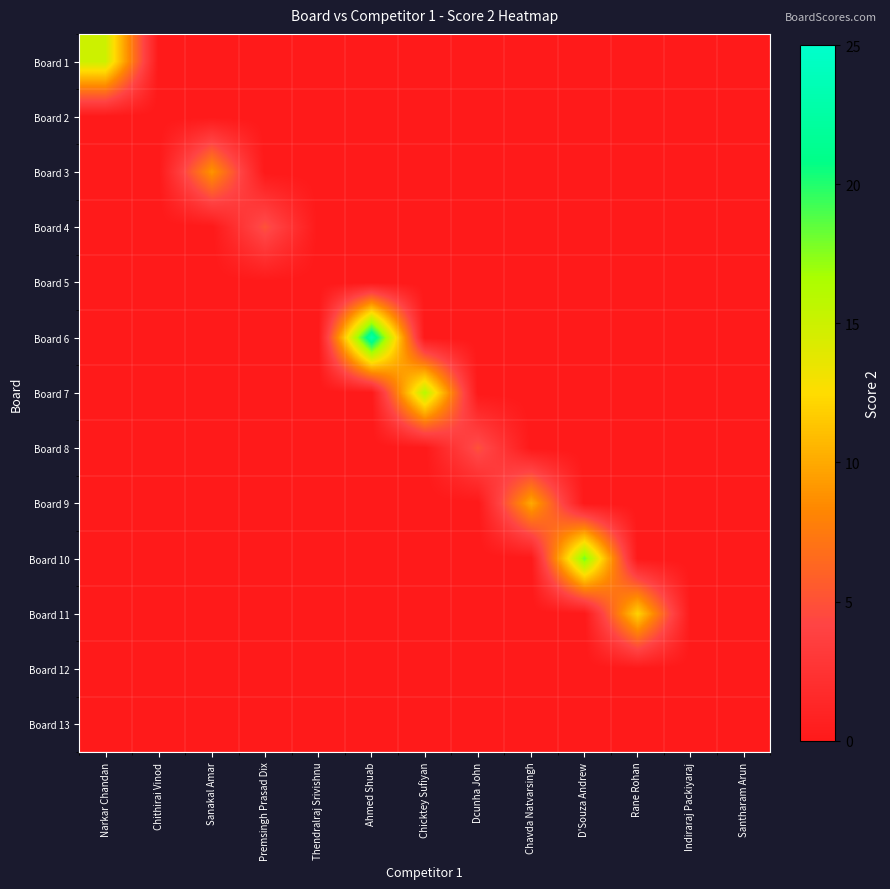

Between Narkar Chandan and Santharam Arun, which series saw the biggest shift?

Board 1